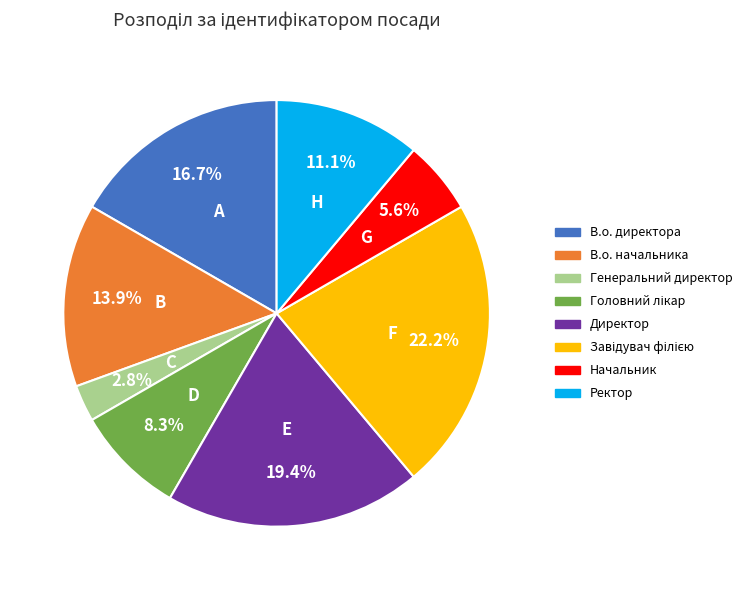

To the nearest percent, what is the average slice percentage?

12%